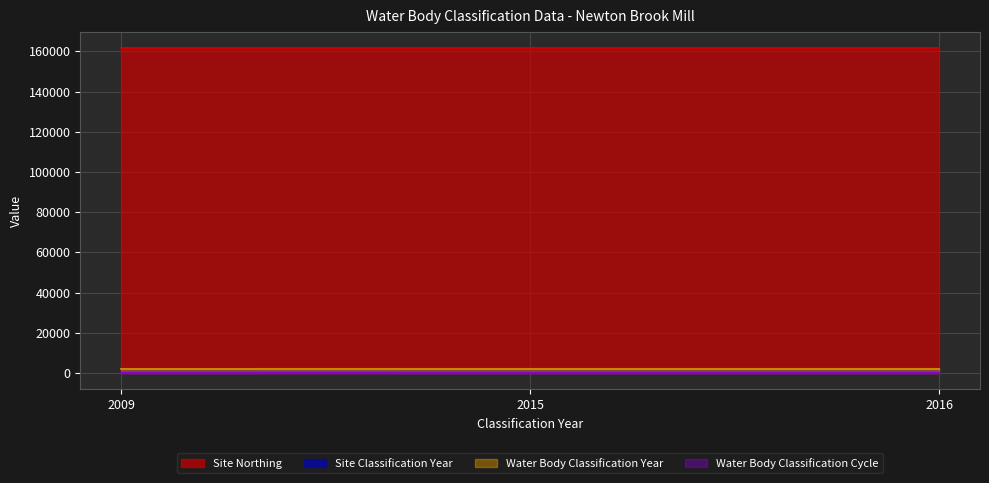

What is the sum of the Site Classification Year values at 2015 and 2009?

4024